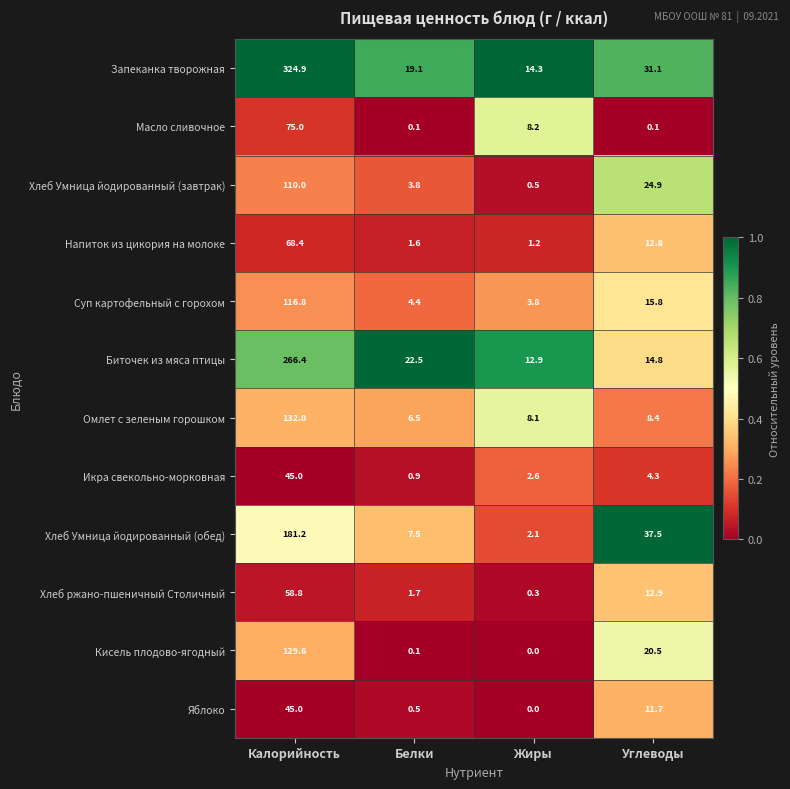

Which category has the lowest value across all series?

Жиры